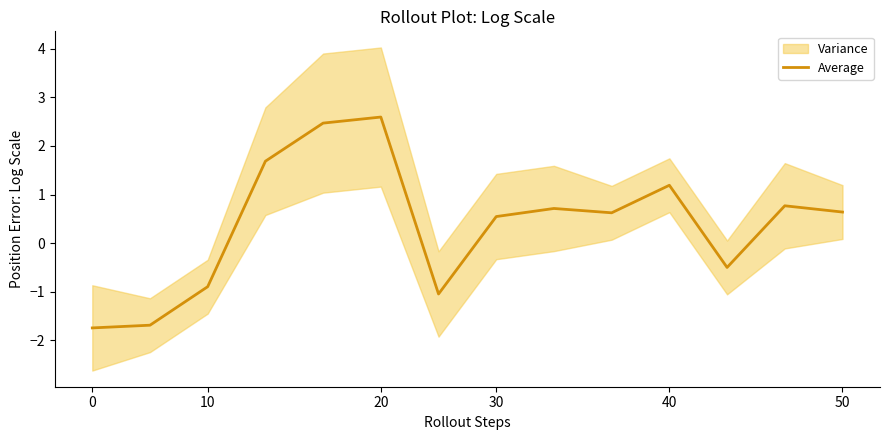

What is the maximum value for Average?

2.6